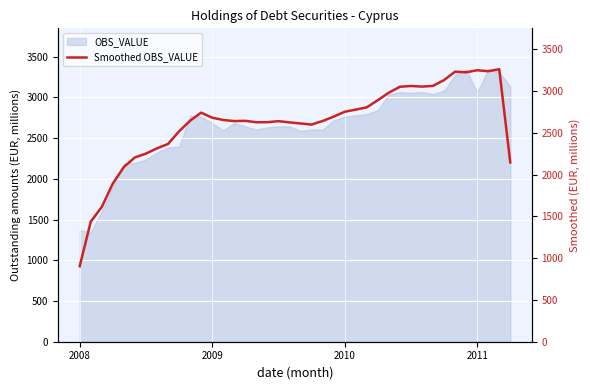

Is it true that OBS_VALUE equals 2761 at 2010?

True